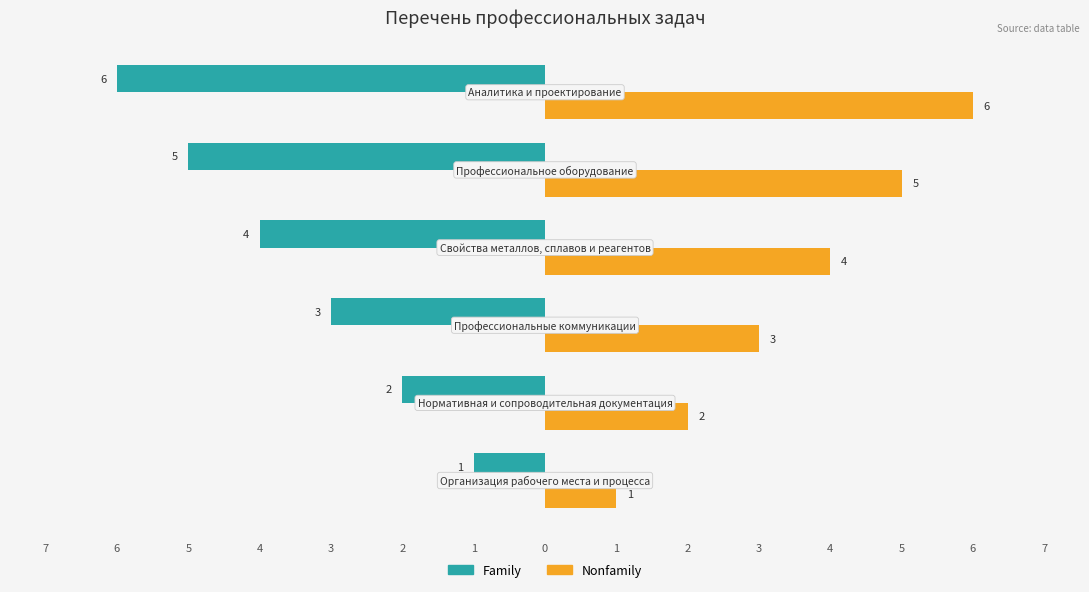

List the series in order of their peak value, lowest first.

Family, Nonfamily